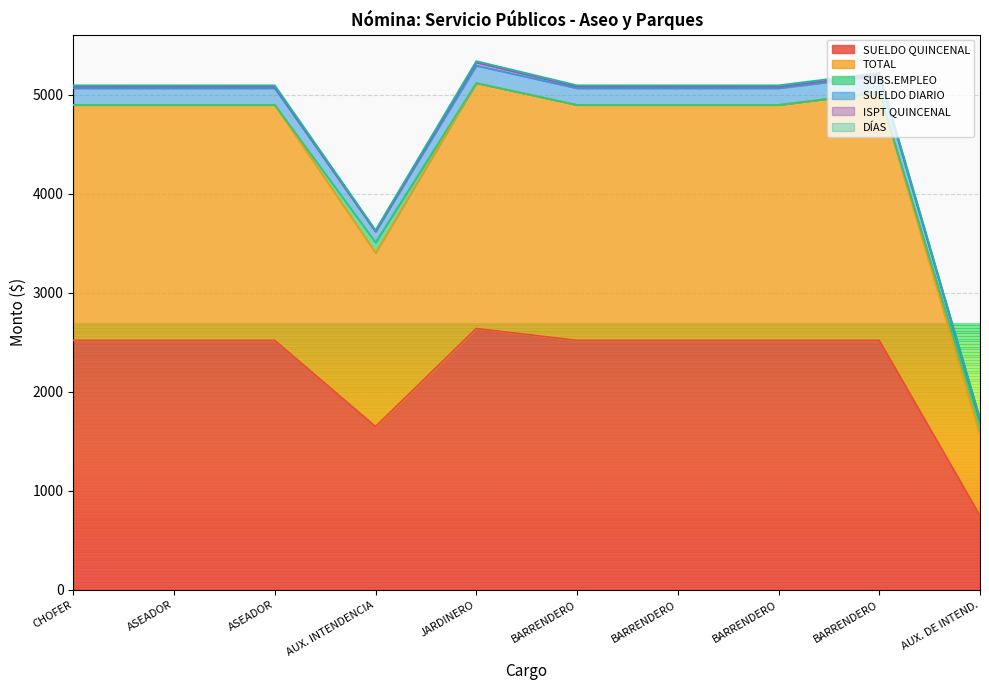

At BARRENDERO, list the series in order from largest to smallest.

TOTAL, SUELDO DIARIO, SUELDO QUINCENAL